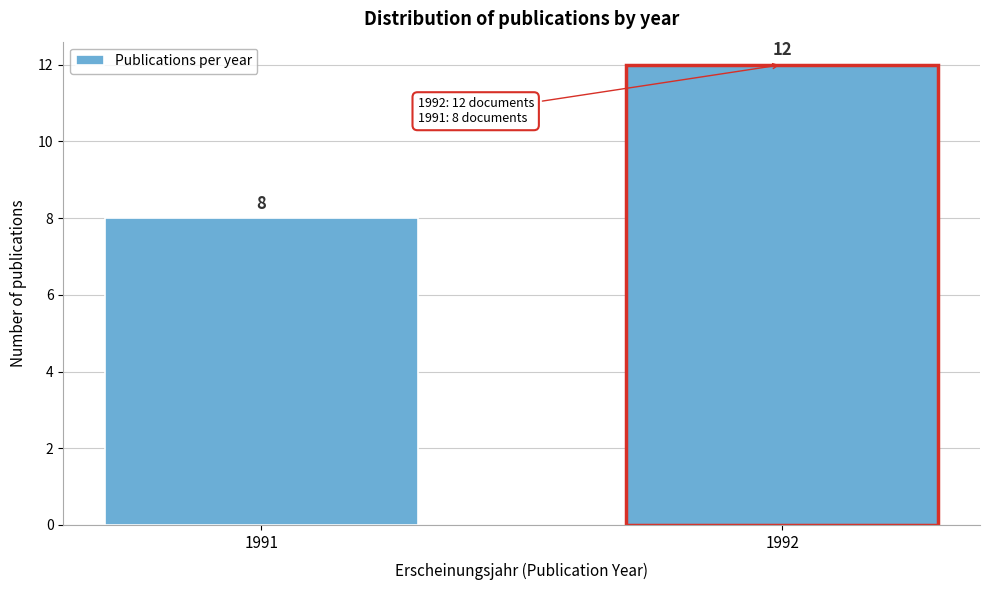

Reading left to right, what are all the values shown in this chart?

8	12